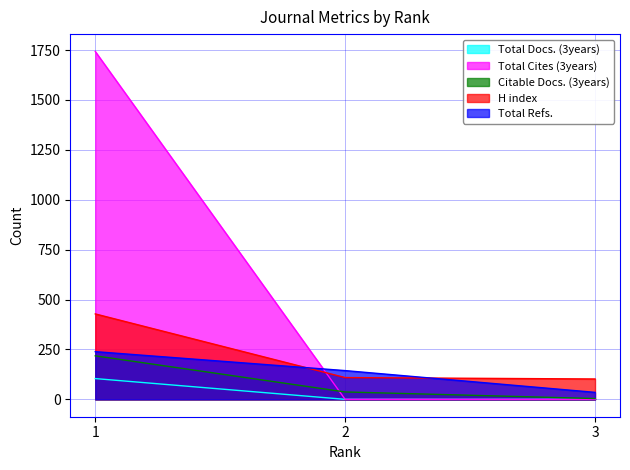

Reading right to left, transcribe all the data shown in this chart.

Total Docs. (3years): 0	0	104
Total Cites (3years): 0	0	1743
Citable Docs. (3years): 4	37	218
H index: 102	109	428
Total Refs.: 35	144	239